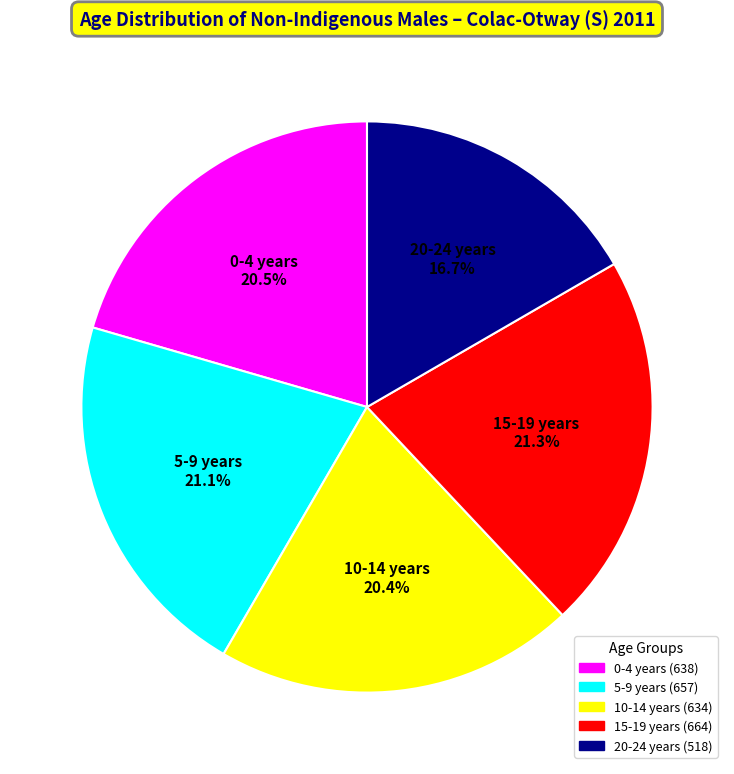

To the nearest percent, what is the difference between the largest and smallest slice percentages?

5%